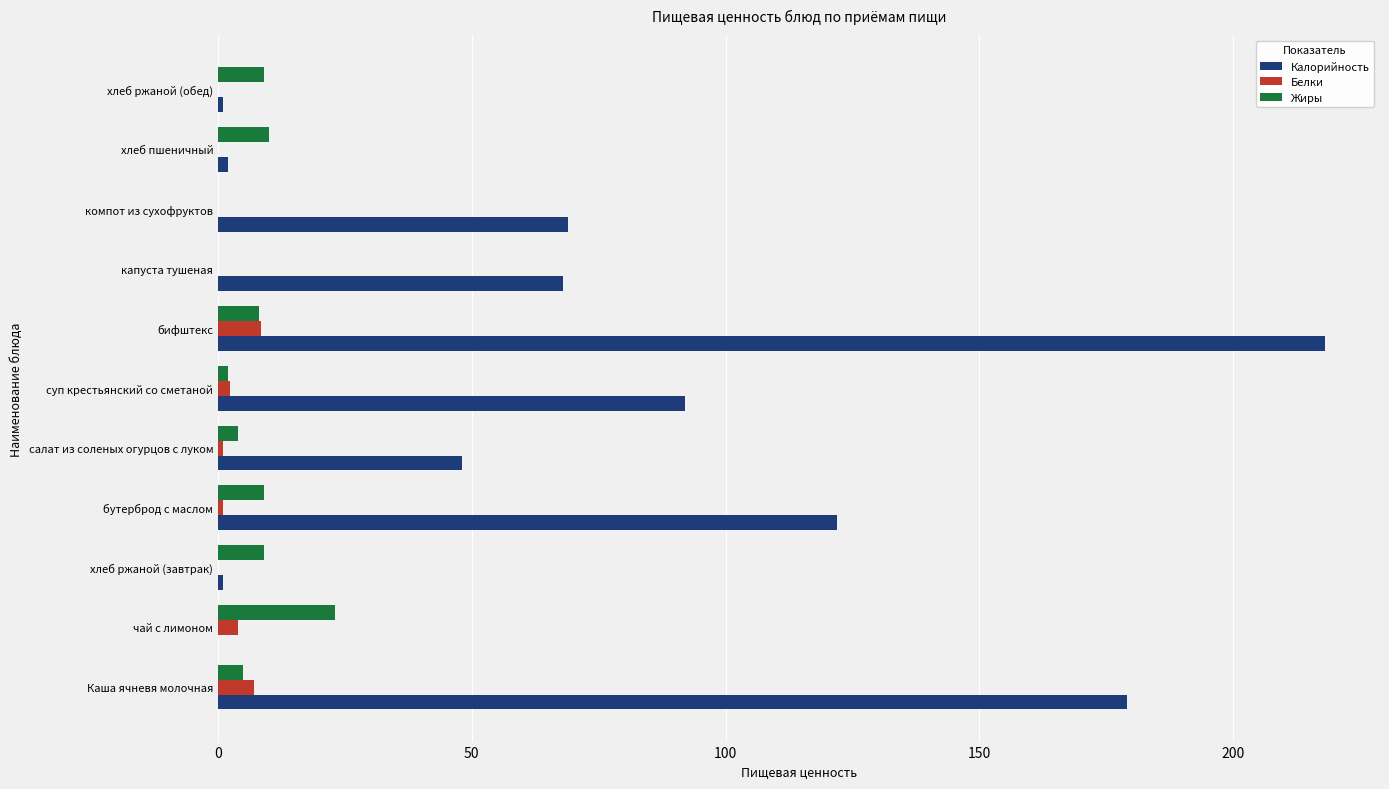

At which category is the sum across all series the highest?

бифштекс